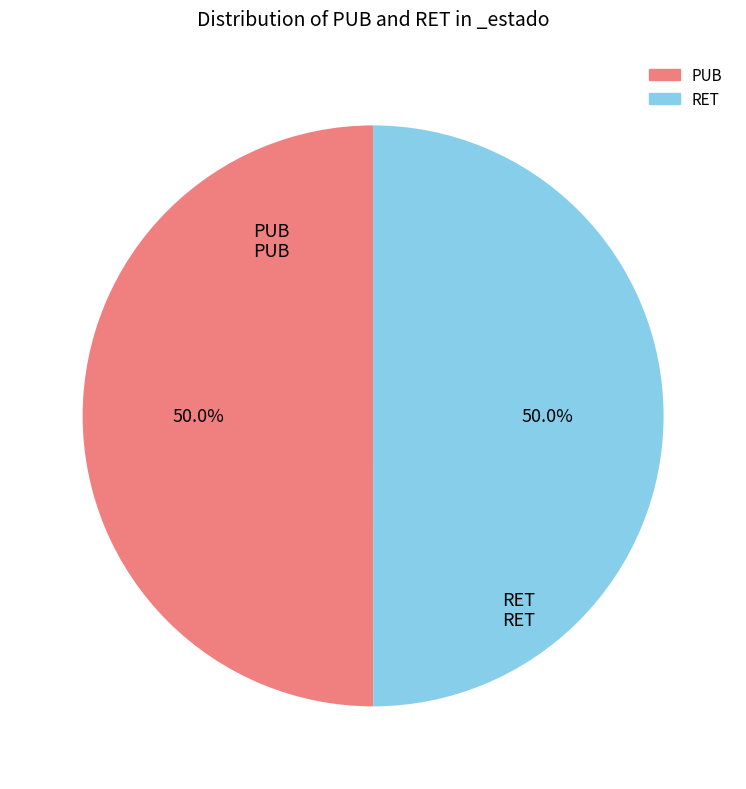

What is the ratio of the value at PUB to the value at RET?

1.0